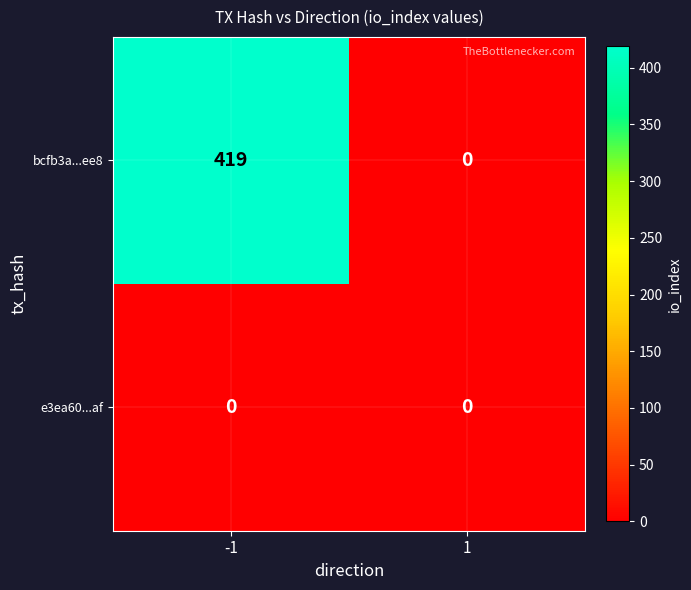

What is the total value across all series at -1?

419